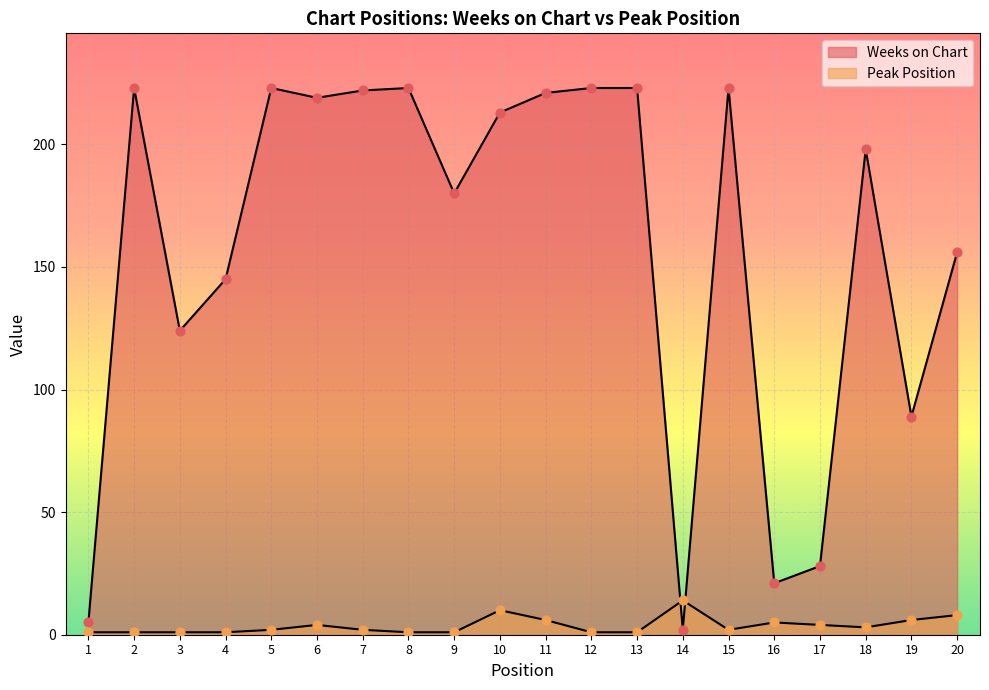

Which series contains the lowest Y value?

Peak Position